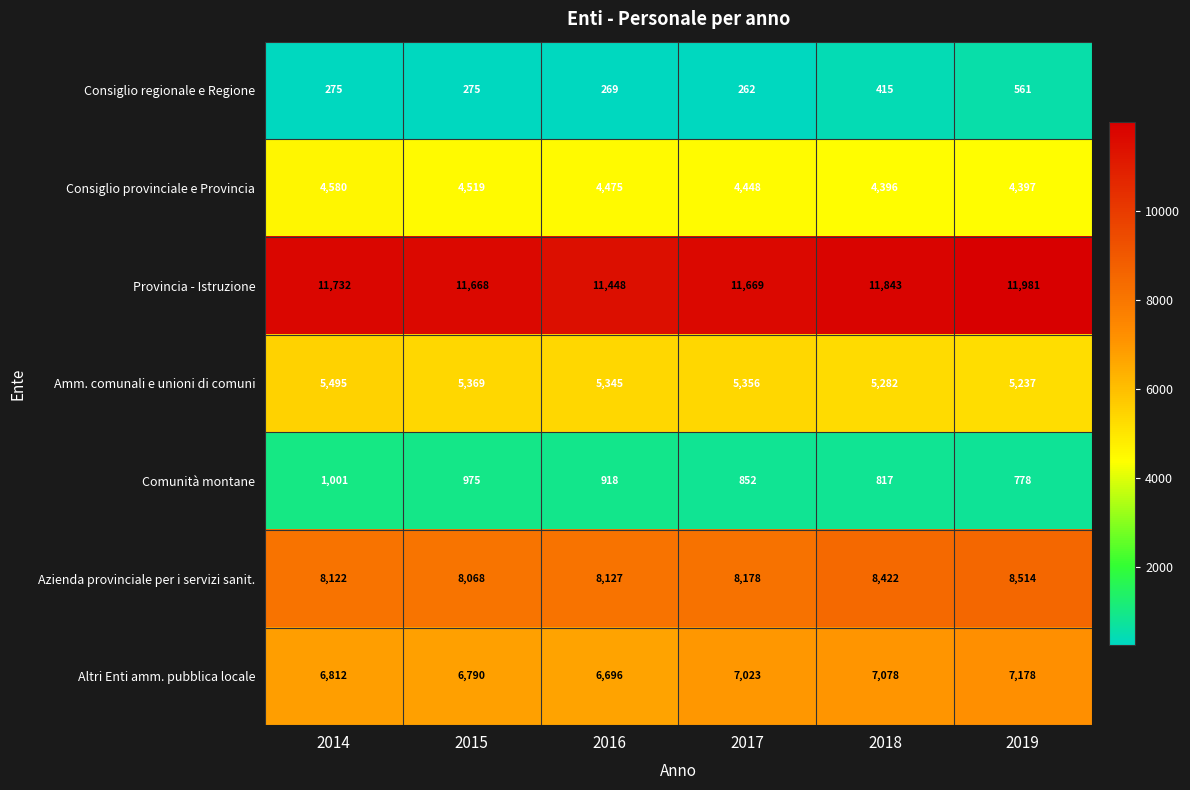

What is the average value of the Consiglio regionale e Regione series?

343